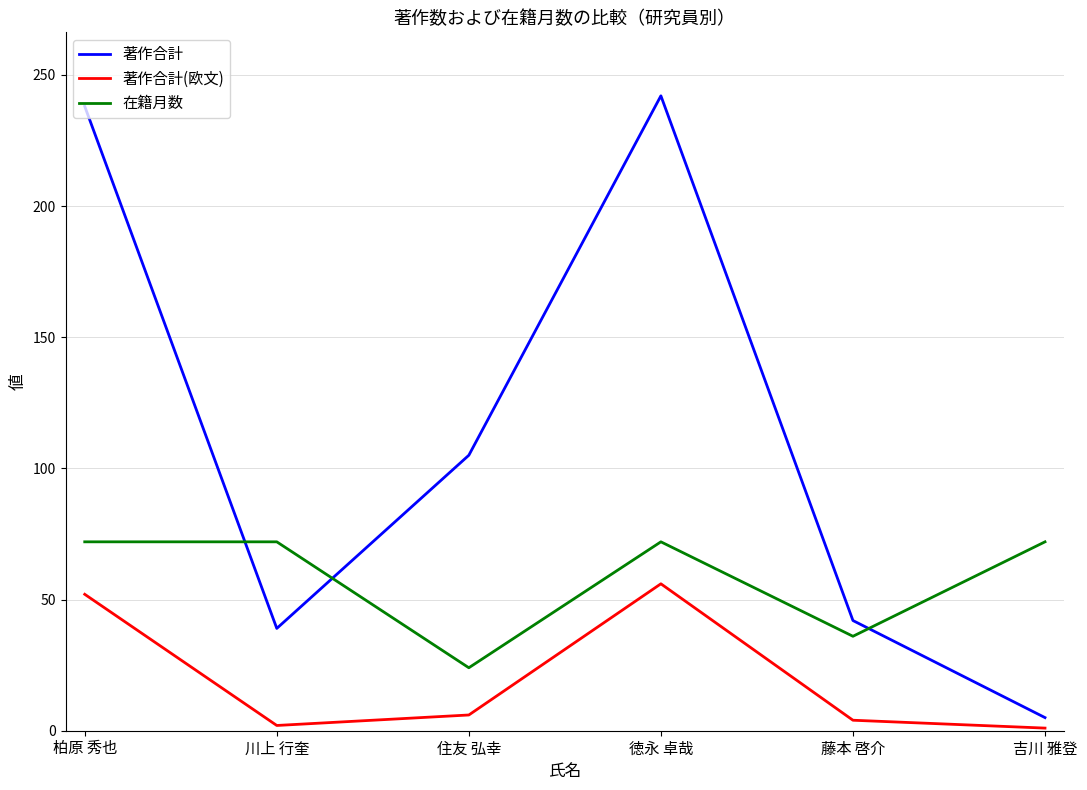

True or false: 在籍月数 and 著作合計(欧文) intersect in this chart.

False